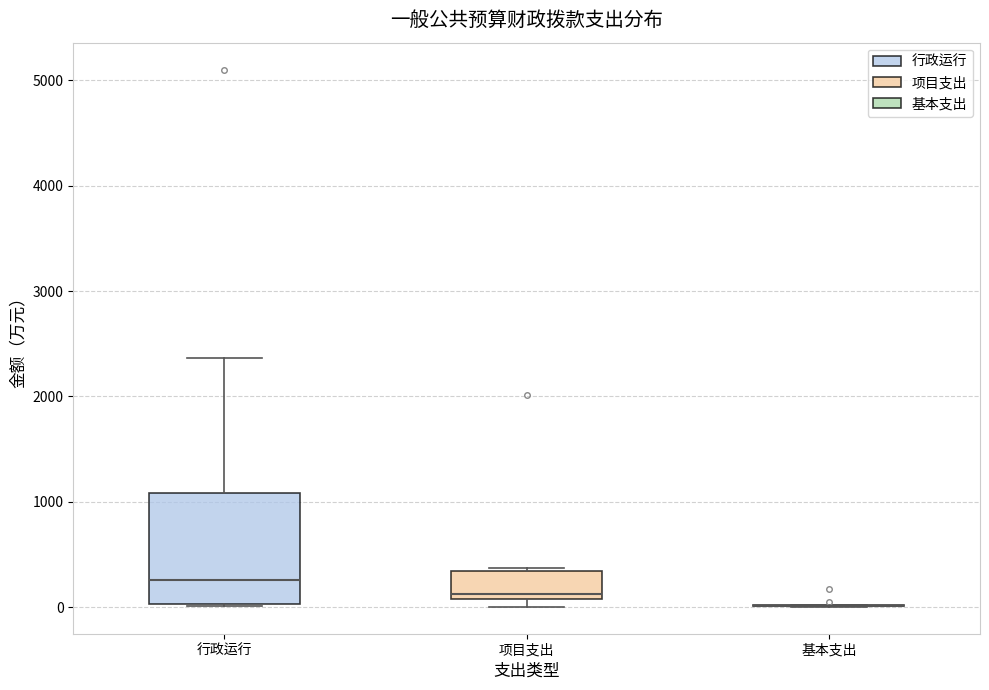

Reading left to right, read every box against the y-axis: the position of its median line, the range the box covers, and the ends of its whiskers. The values are not printed on the chart, so give them approximately, as read against the axis.

行政运行: median 300, box 0 to 1100, whiskers 0 to 2400
项目支出: median 100 (just above the box's lower edge), box 100 to 300, whiskers 0 to 400
基本支出: box collapsed to a line at 0, whiskers 0 to 0